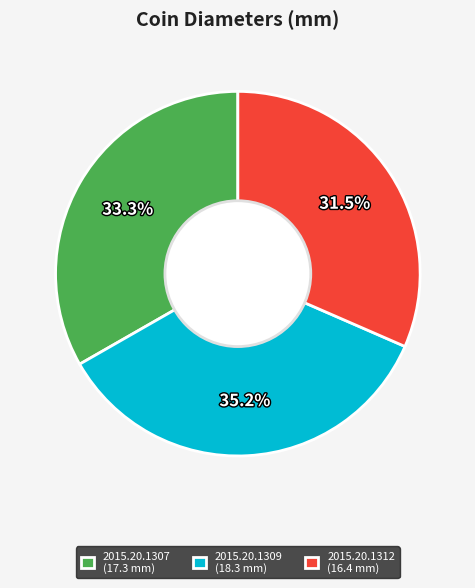

Do 2015.20.1309 and 2015.20.1312 together represent more than half of the pie?

Yes